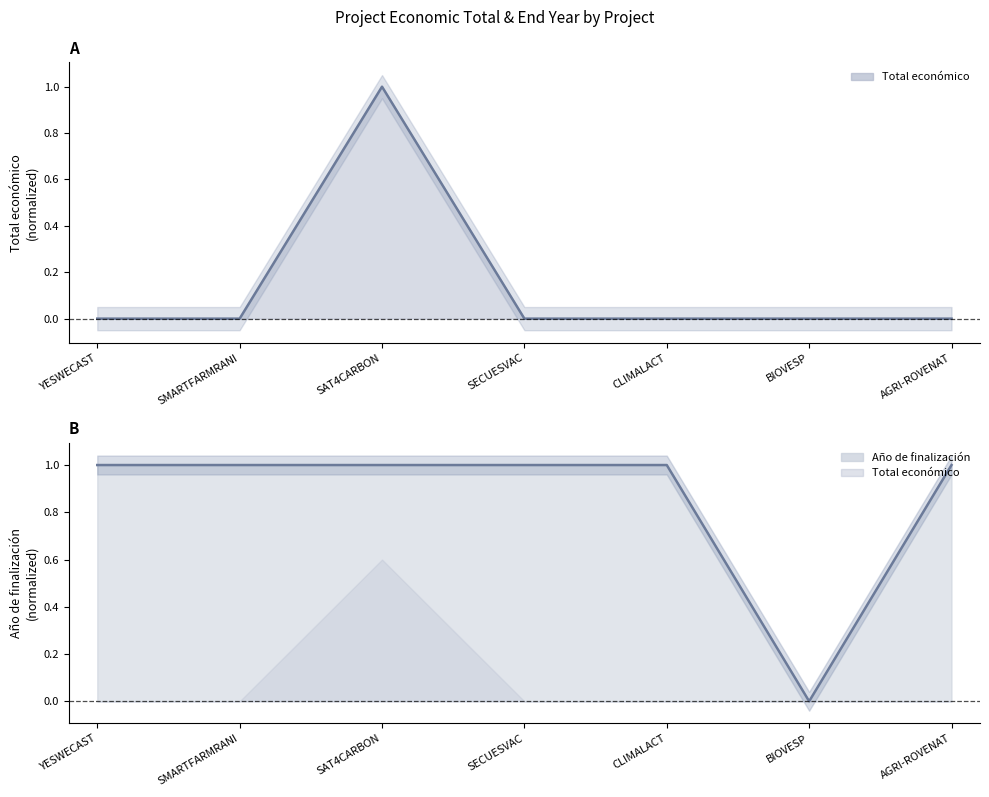

List the series in order of their peak value, highest first.

Total económico (line), Año de finalización (line)